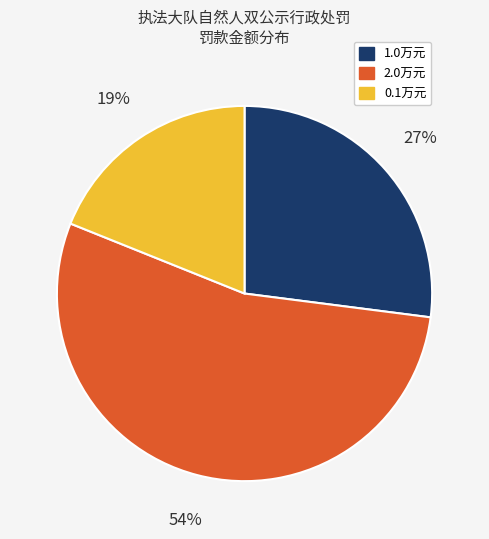

Does any single category account for the majority?

Yes